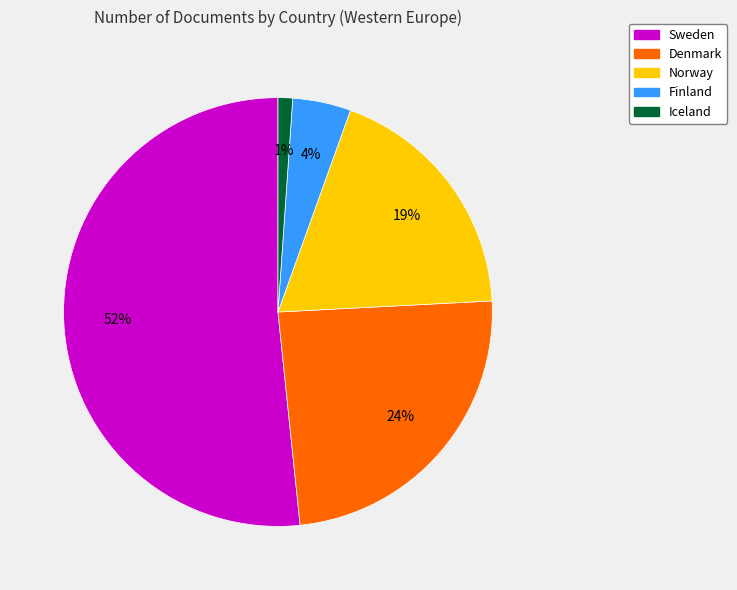

Combined, do Iceland and Denmark account for over 50%?

No